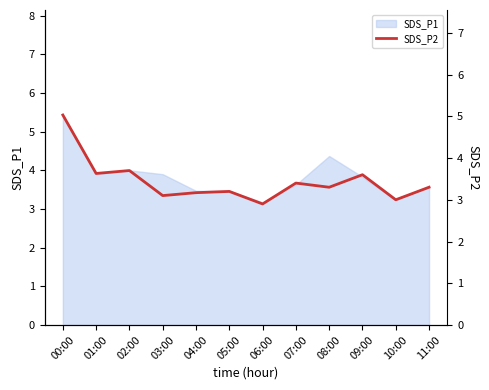

Reading right to left, extract all data points from this chart.

3.3	3.0	3.6	3.3	3.4	2.9	3.2	3.2	3.1	3.7	3.6	5.0